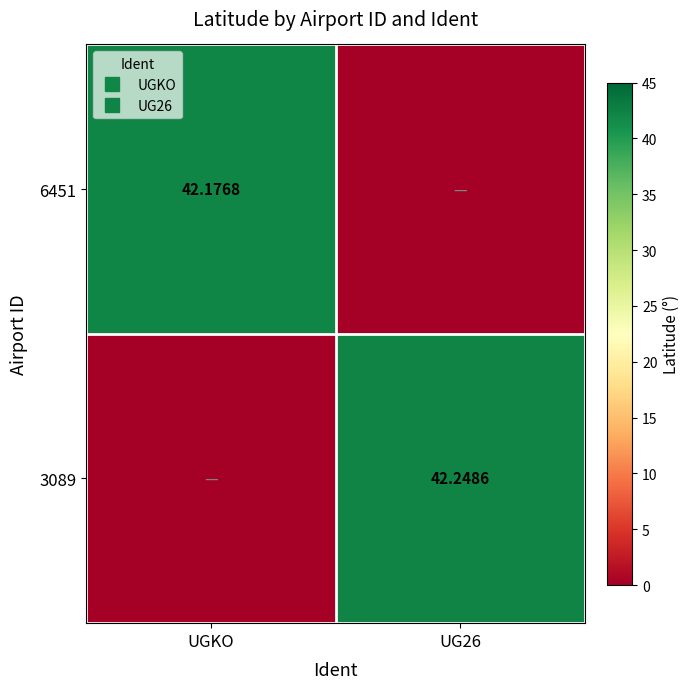

How many categories are shown in the chart?

2